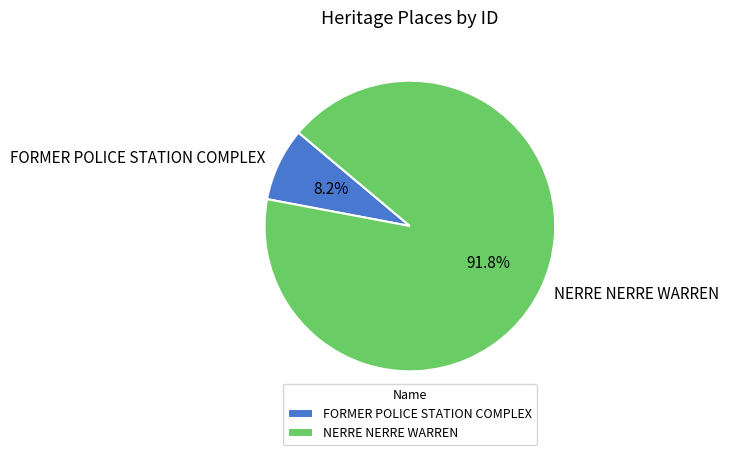

True or false: NERRE NERRE WARREN accounts for 84% of the total.

False